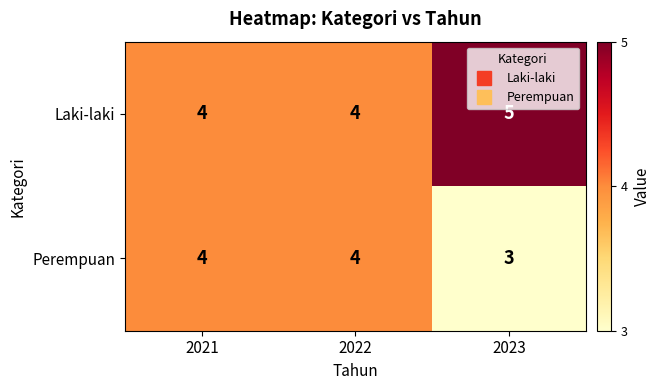

Reading left to right, list all the values displayed in this chart.

Laki-laki: 4	4	5
Perempuan: 4	4	3